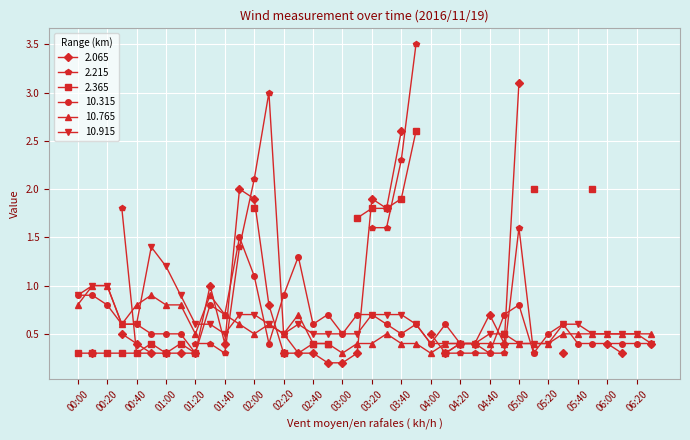

Is the value of 10.315 at 02:30 greater than the value of 10.915 at 00:20?

Yes